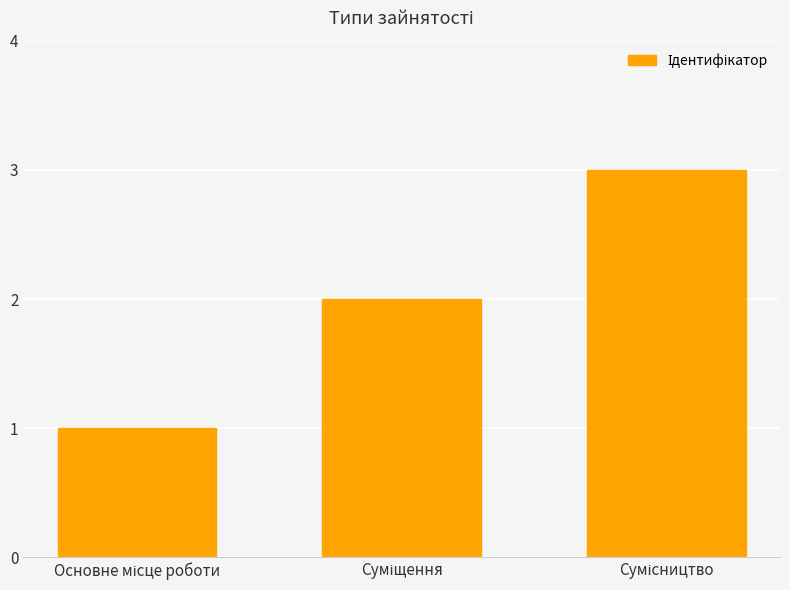

How many data points does each series have?

3